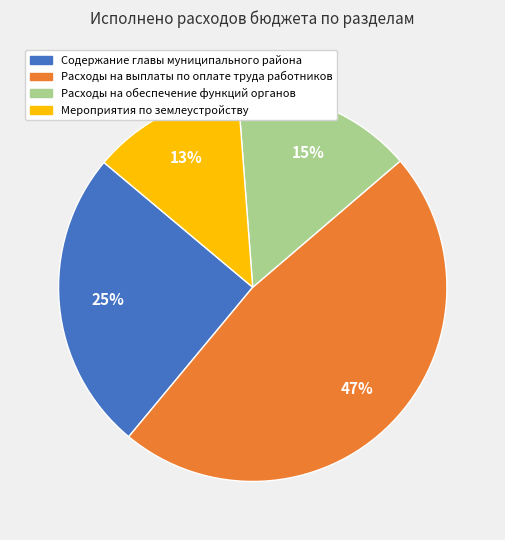

Is there a majority slice in this chart?

No